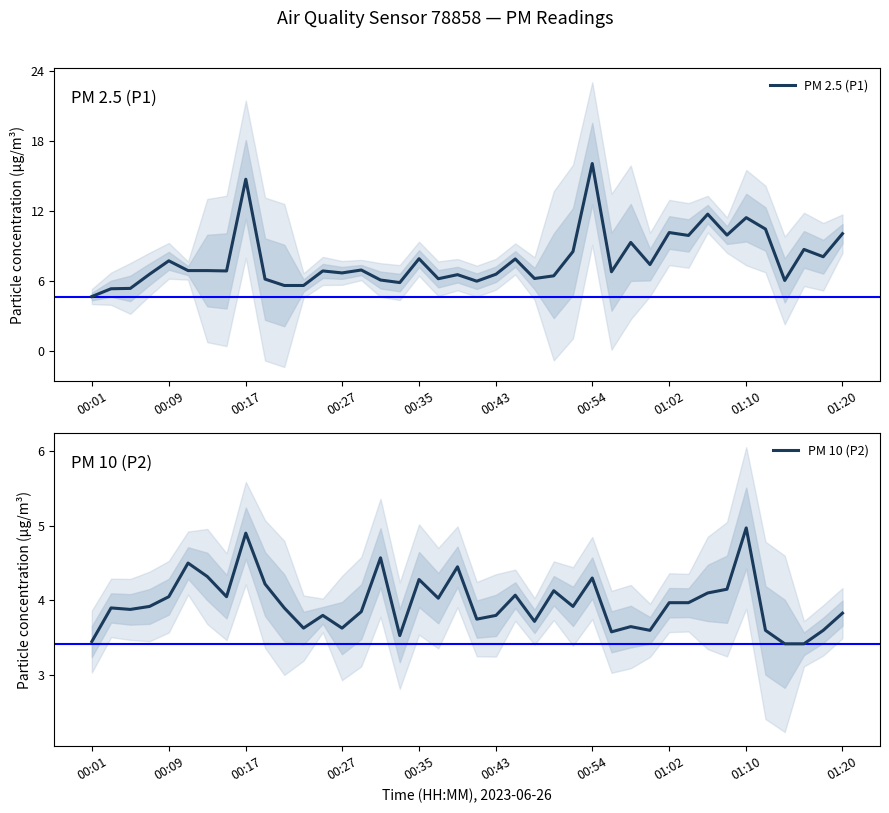

At which label does PM 2.5 (P1) reach its peak?

00:54